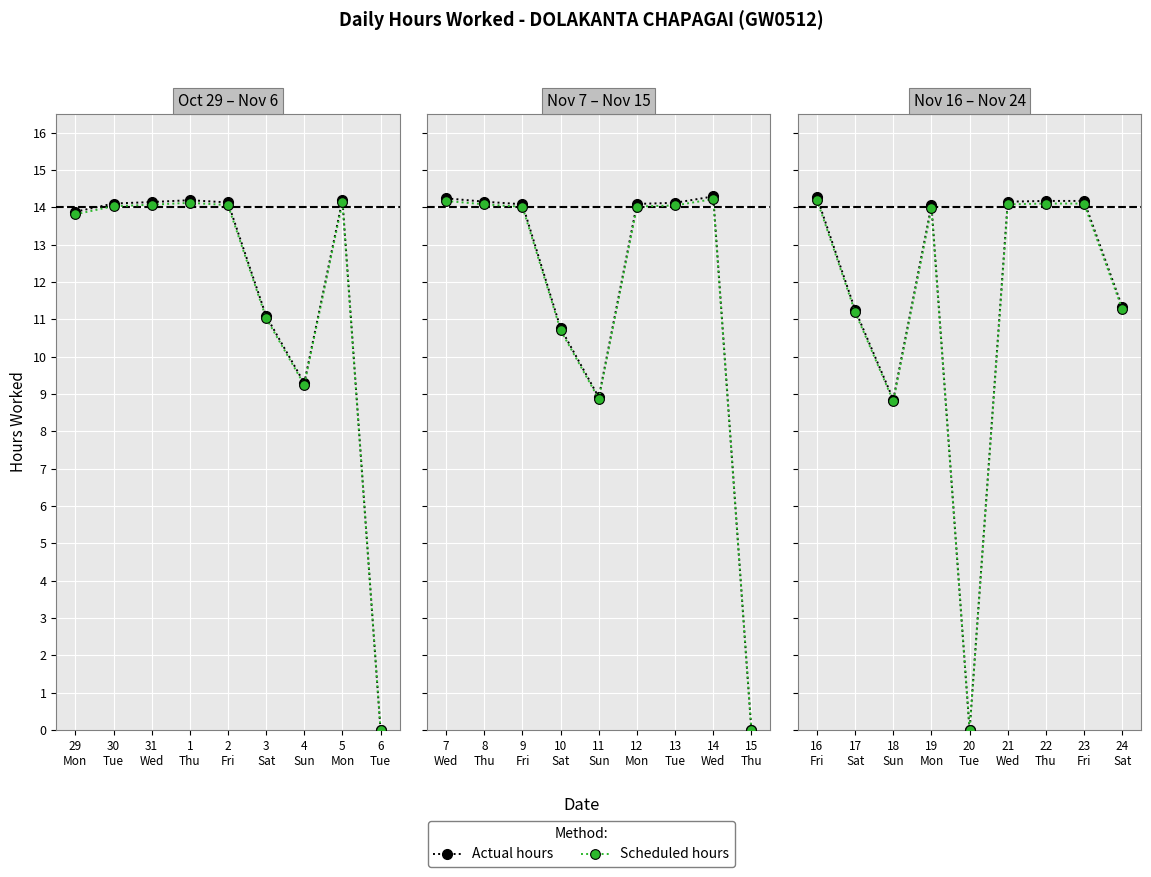

True or false: Scheduled hours has more than 0 points higher than both neighbors.

True